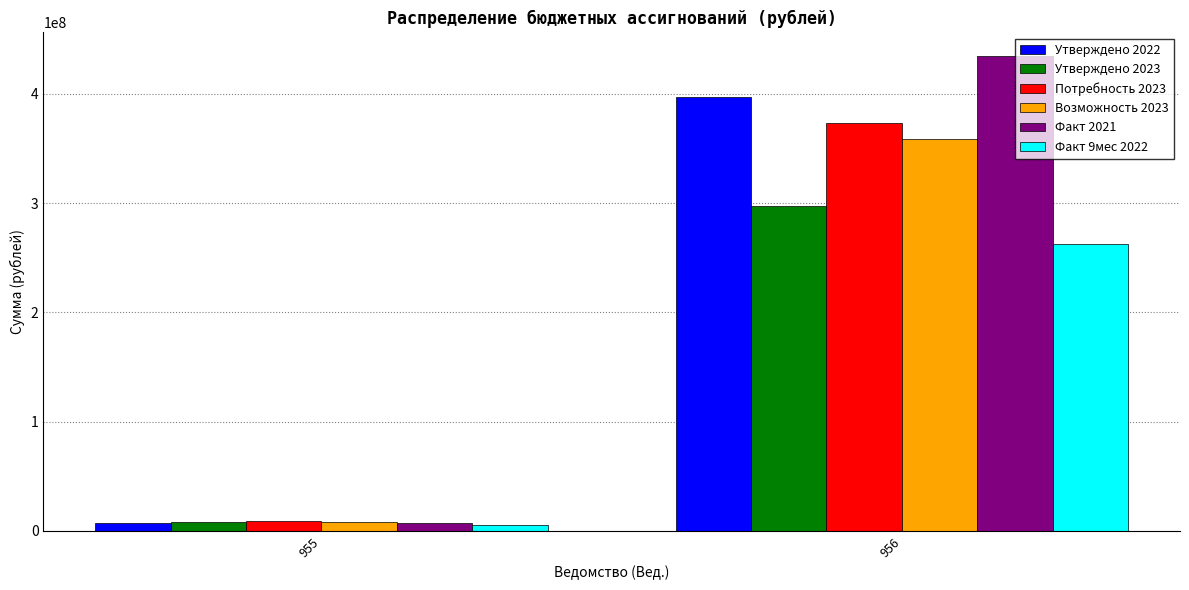

List the series in order of their peak value, lowest first.

Факт 9мес 2022, Утверждено 2023, Возможность 2023, Потребность 2023, Утверждено 2022, Факт 2021